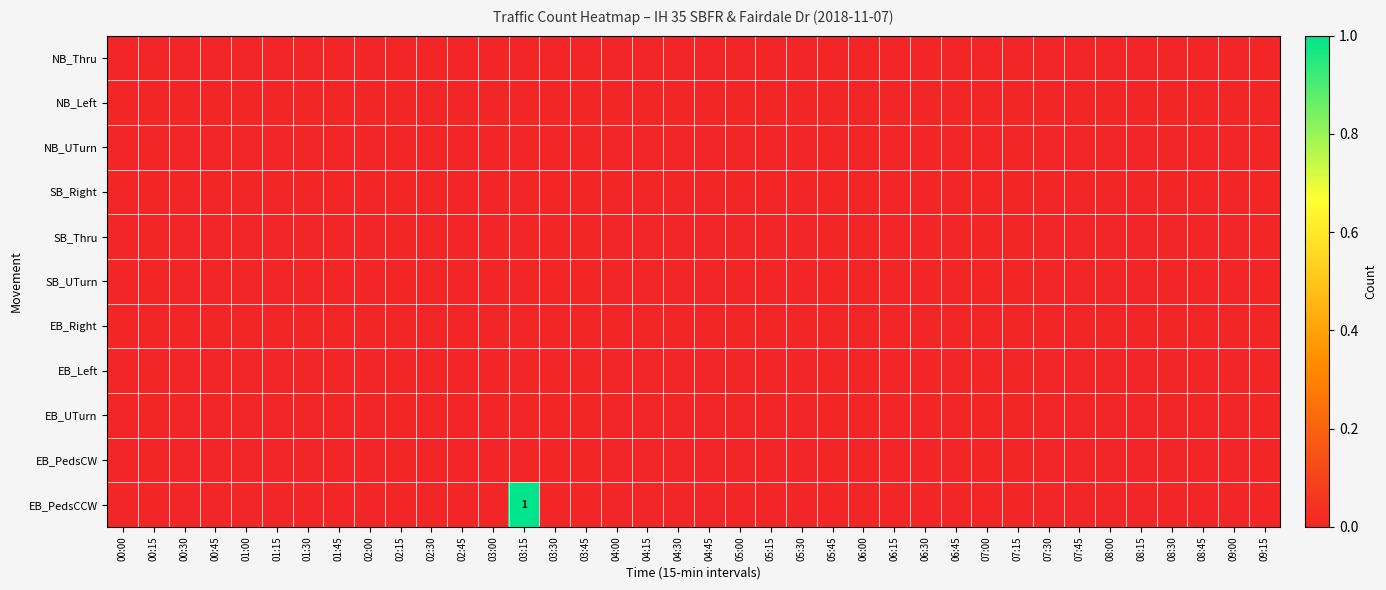

Is the value of EB_PedsCCW at 02:30 greater than the value of EB_UTurn at 04:00?

No